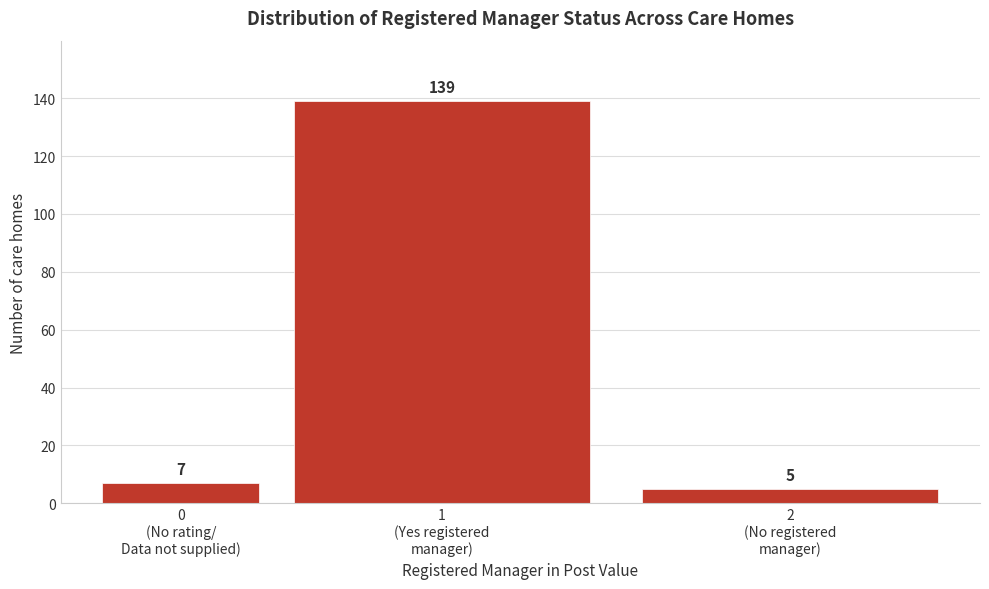

Reading left to right, extract all data points from this chart.

7	139	5